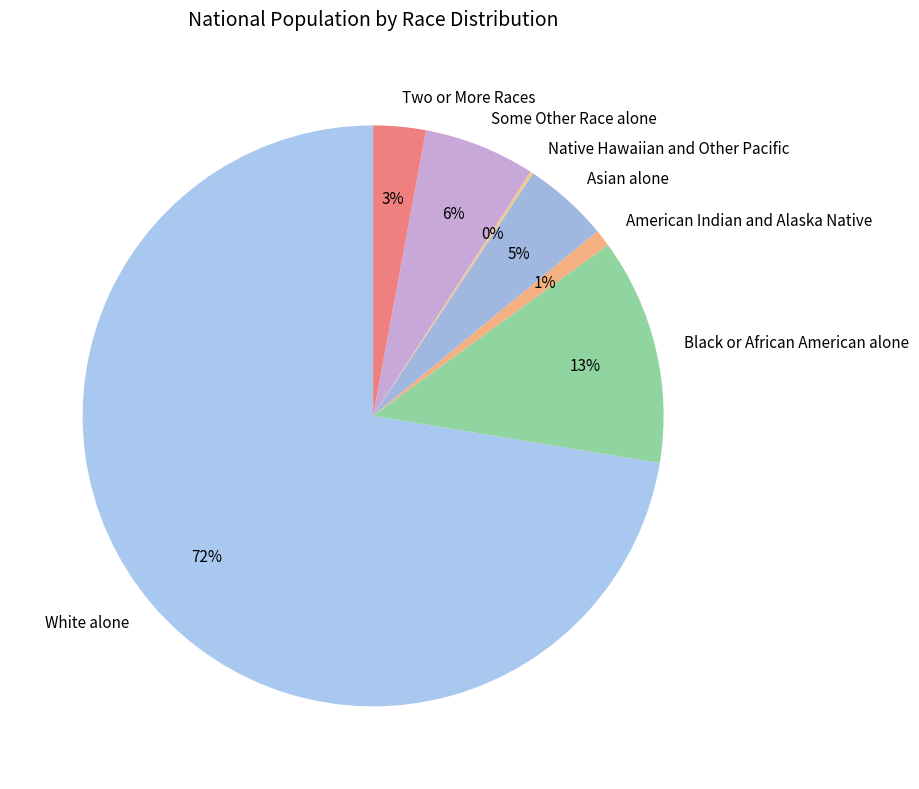

Which has a higher value, Black or African American alone or Two or More Races?

Black or African American alone